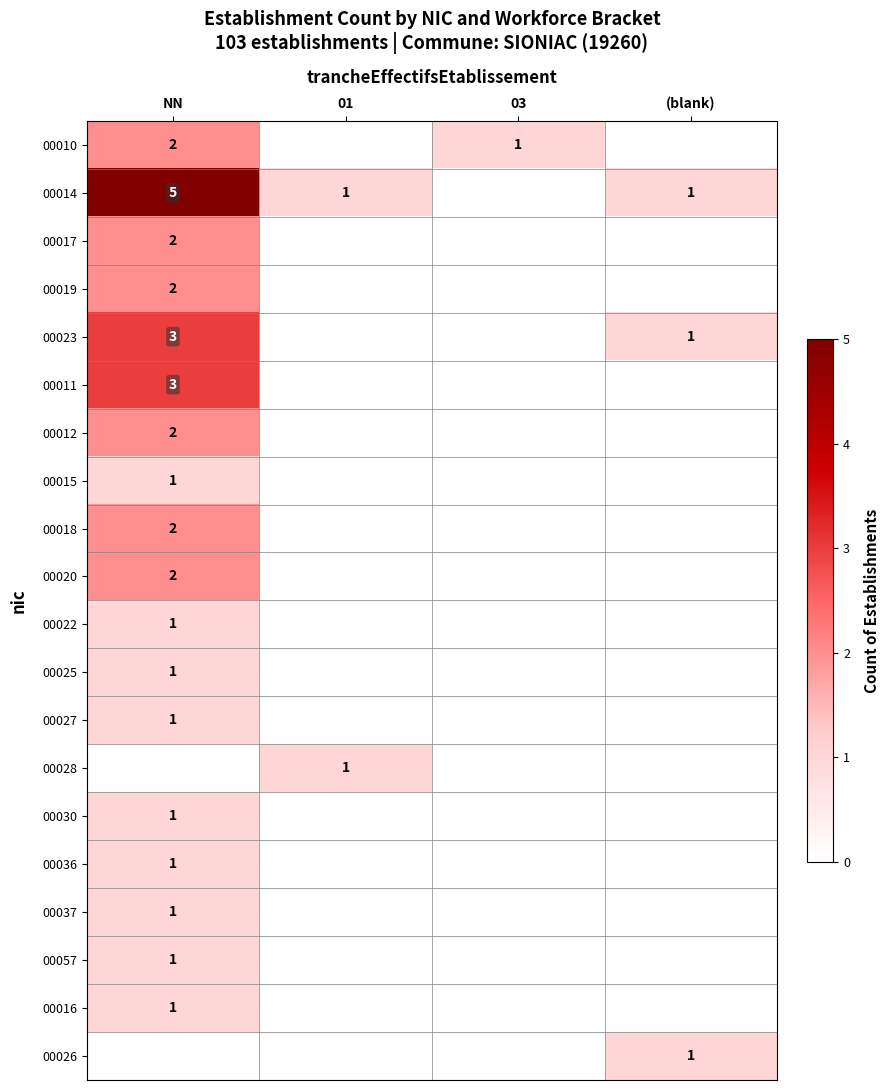

What is the difference between the highest and lowest values at (blank)?

1